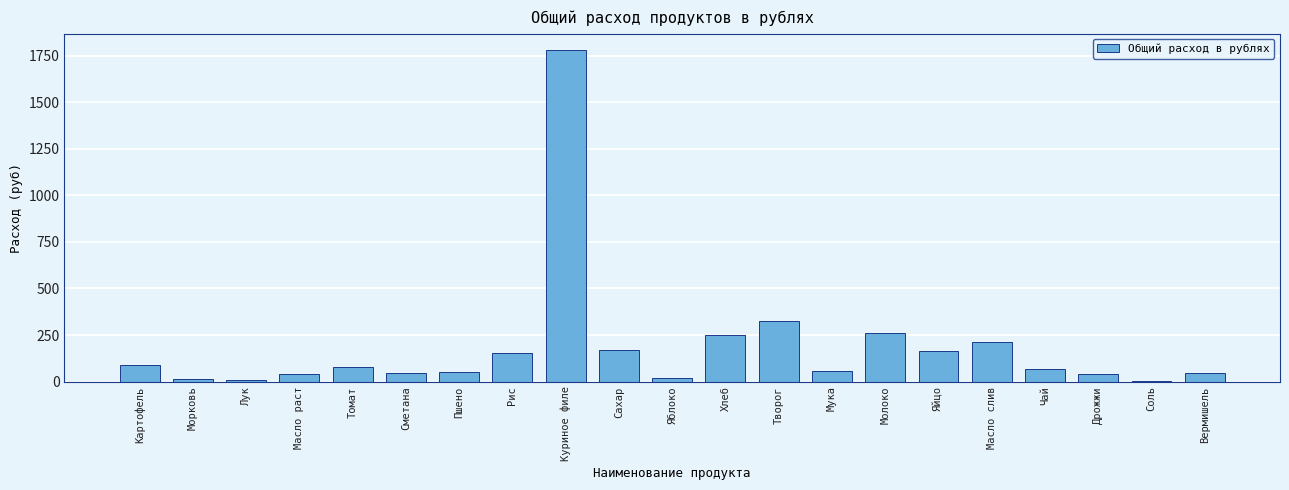

At which category does the chart reach its peak across all series?

Куриное филе